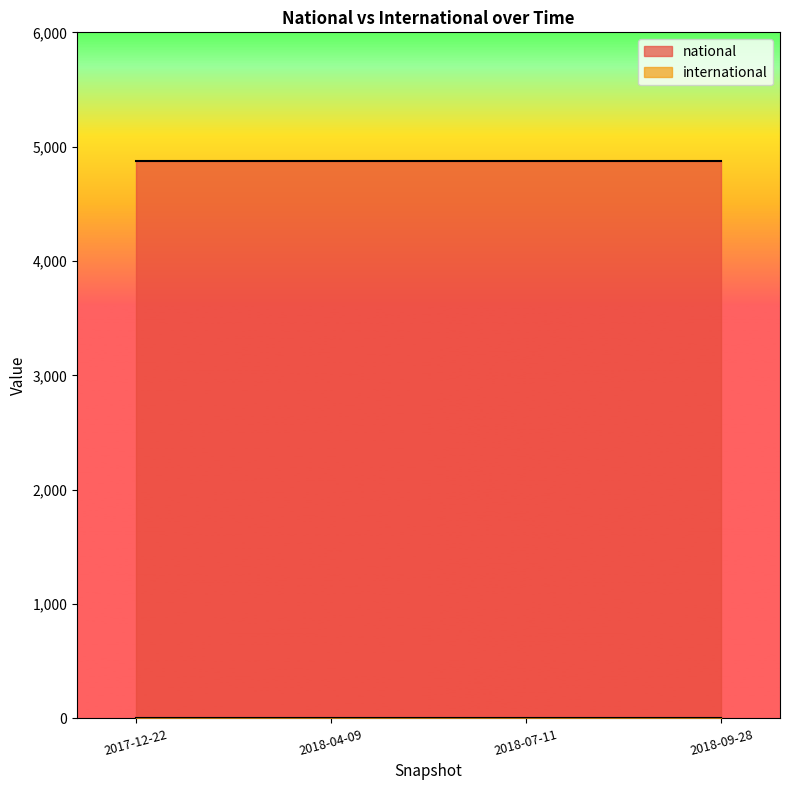

Which series has the widest spread of values?

national